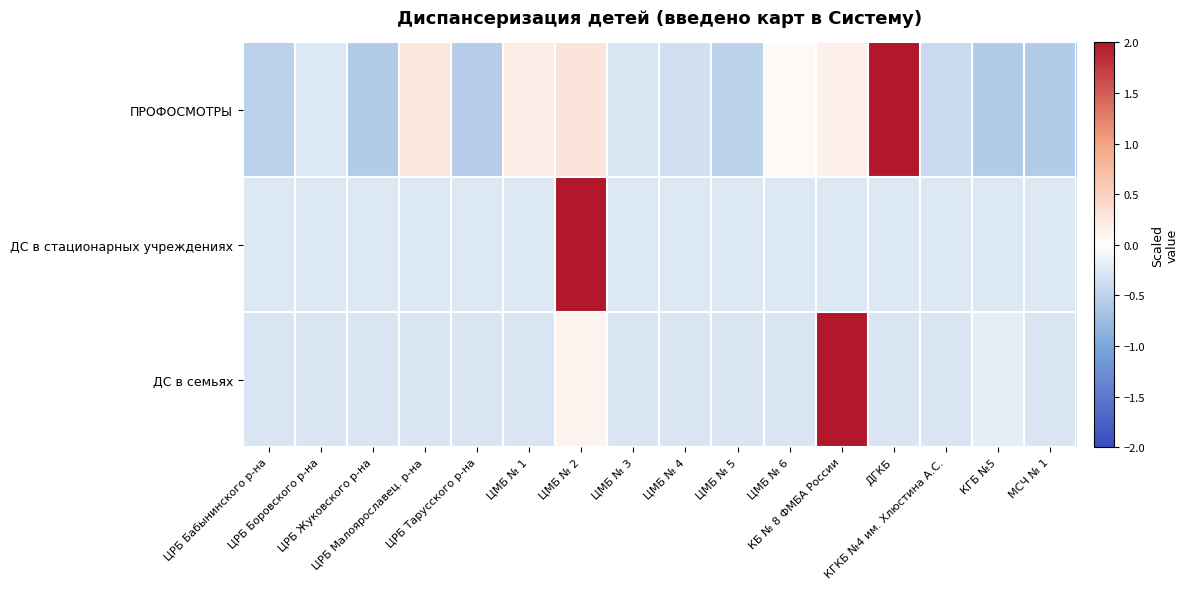

What is the difference between the highest and lowest values at ЦРБ Малоярославец. р-на?

0.6